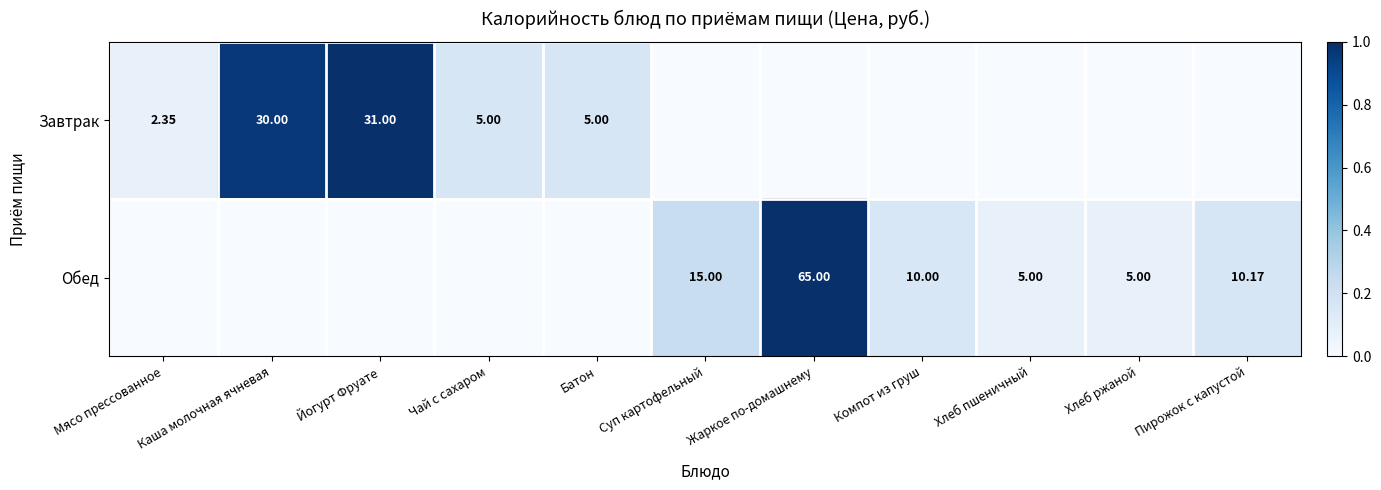

The value of Обед at Йогурт Фруате is 0.5. True or false?

False